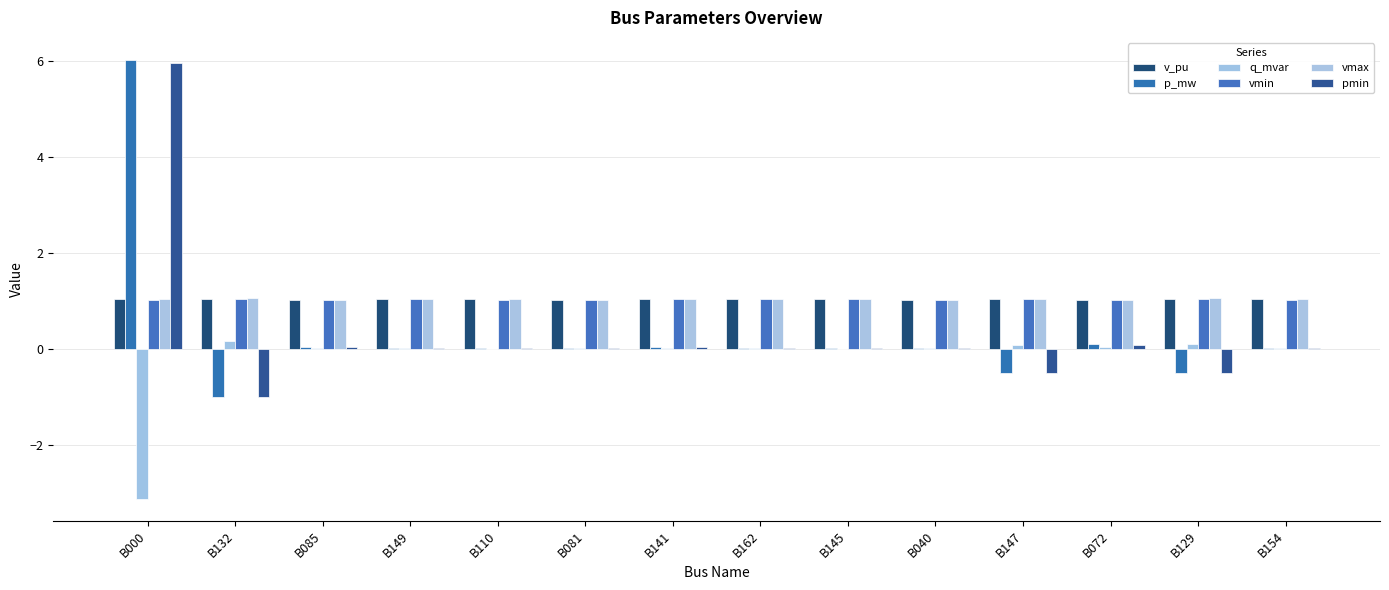

Does the chart contain stacked bars?

No